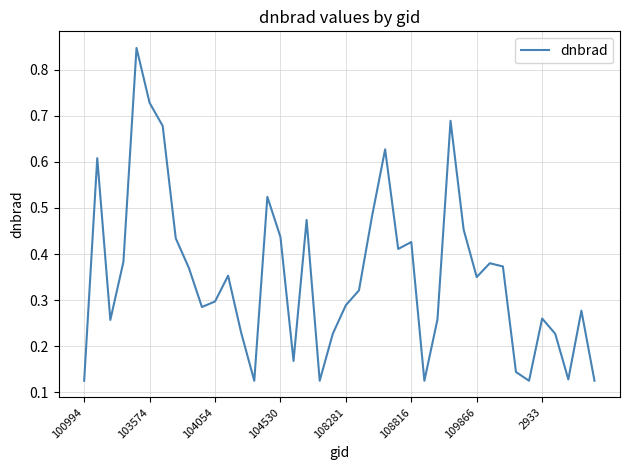

What is the greatest value displayed?

0.8